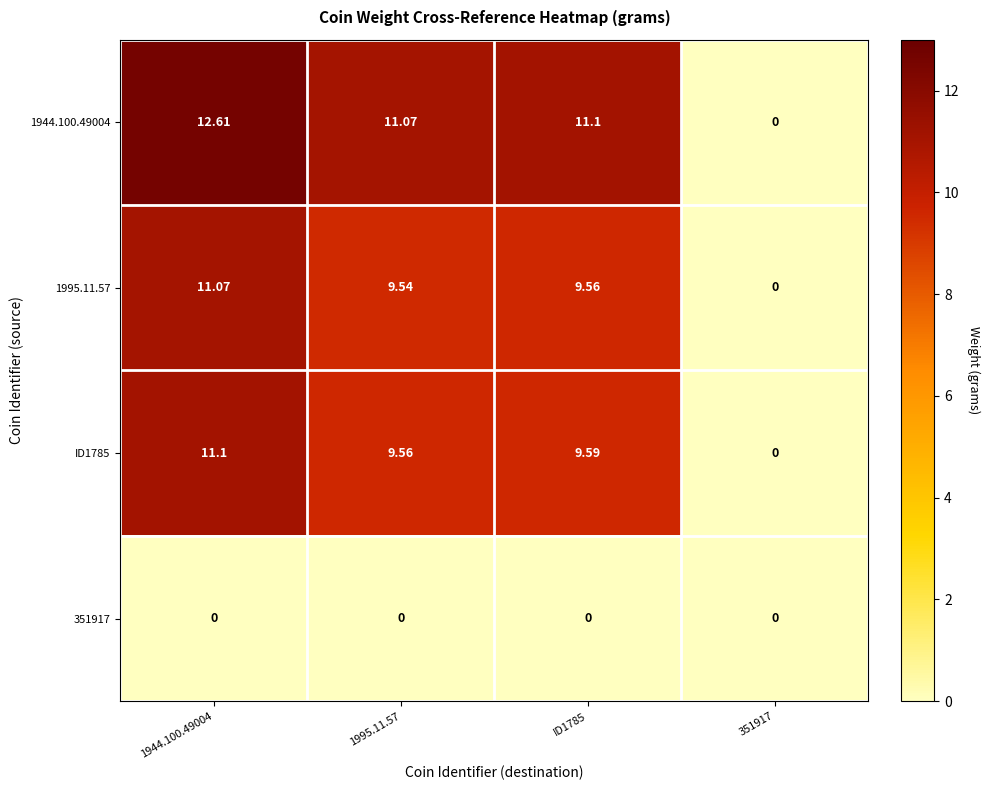

At which category does the chart reach its peak across all series?

1944.100.49004